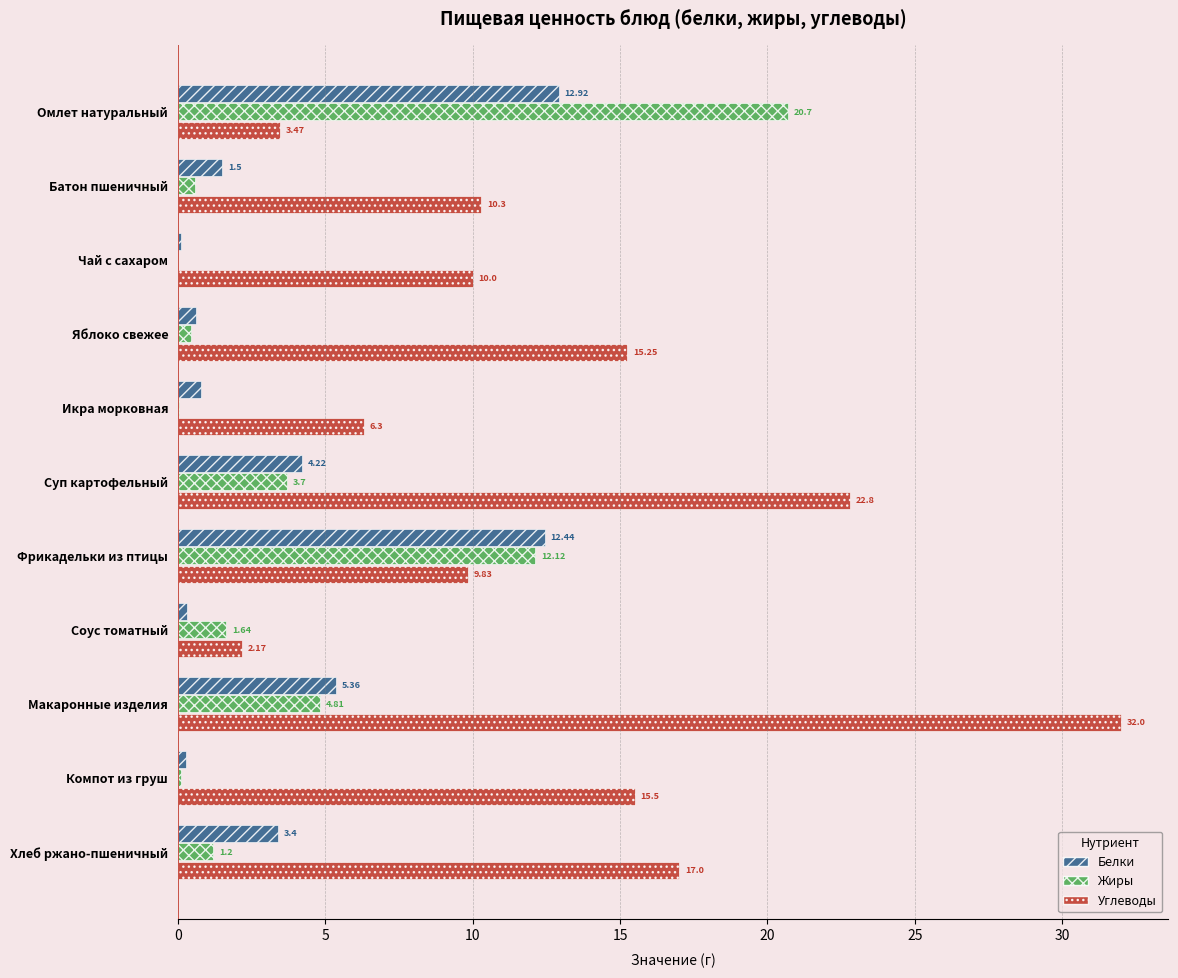

What is the sum of the Жиры values at Суп картофельный and Батон пшеничный?

4.3